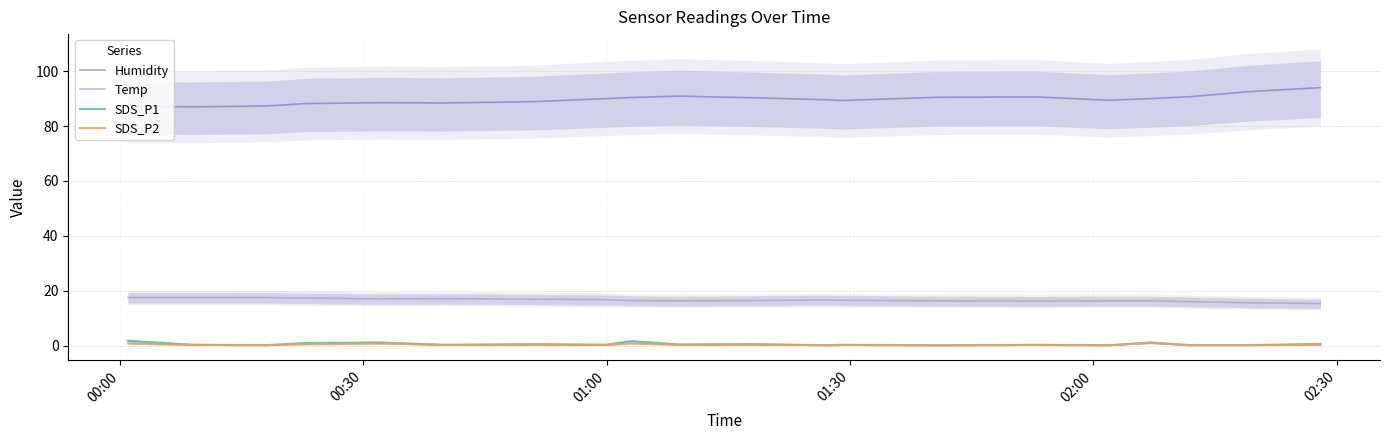

True or false: Temp and Humidity cross at least once.

False